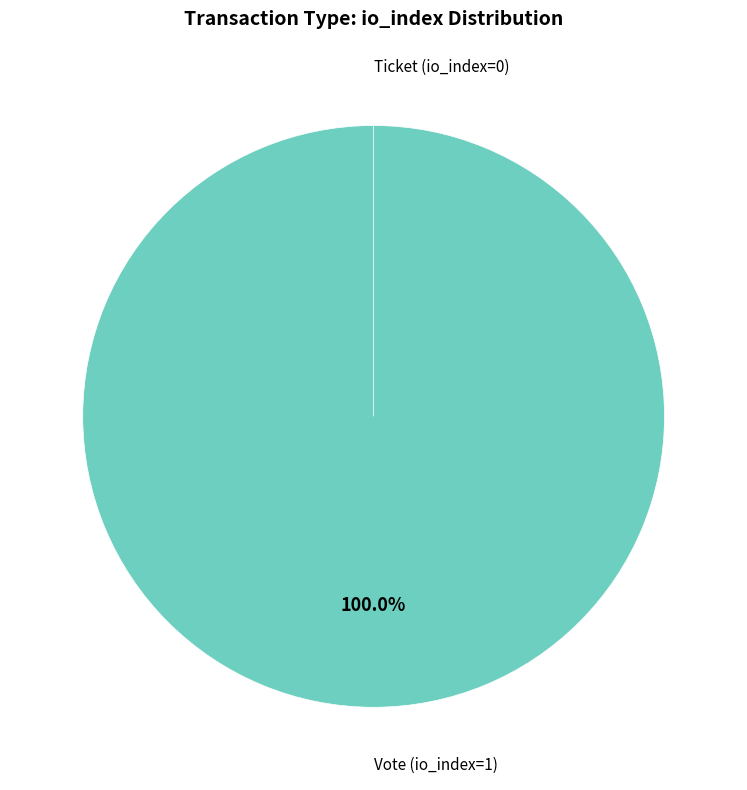

Which category has the biggest portion of the pie?

Vote (io_index=1)